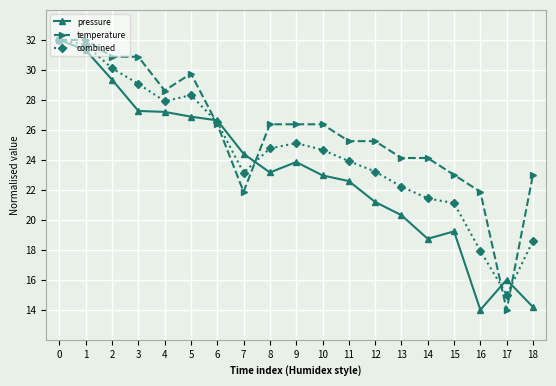

At 9, list the series in order from largest to smallest.

temperature, combined, pressure